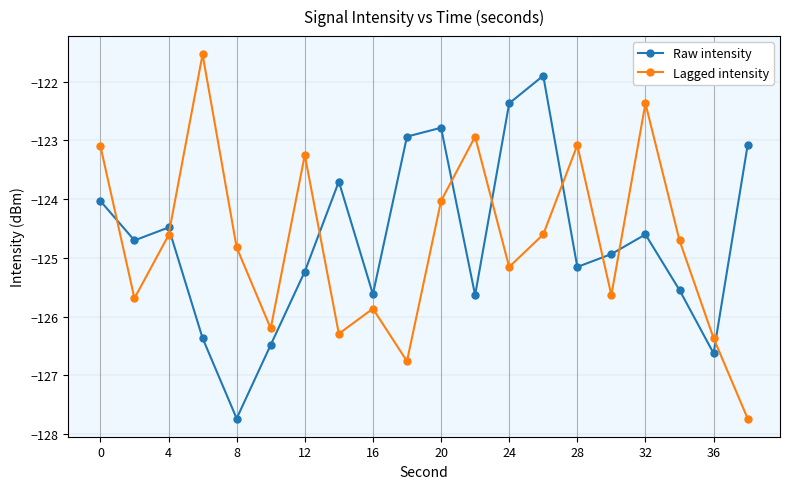

How many times do Raw intensity and Lagged intensity cross each other?

9